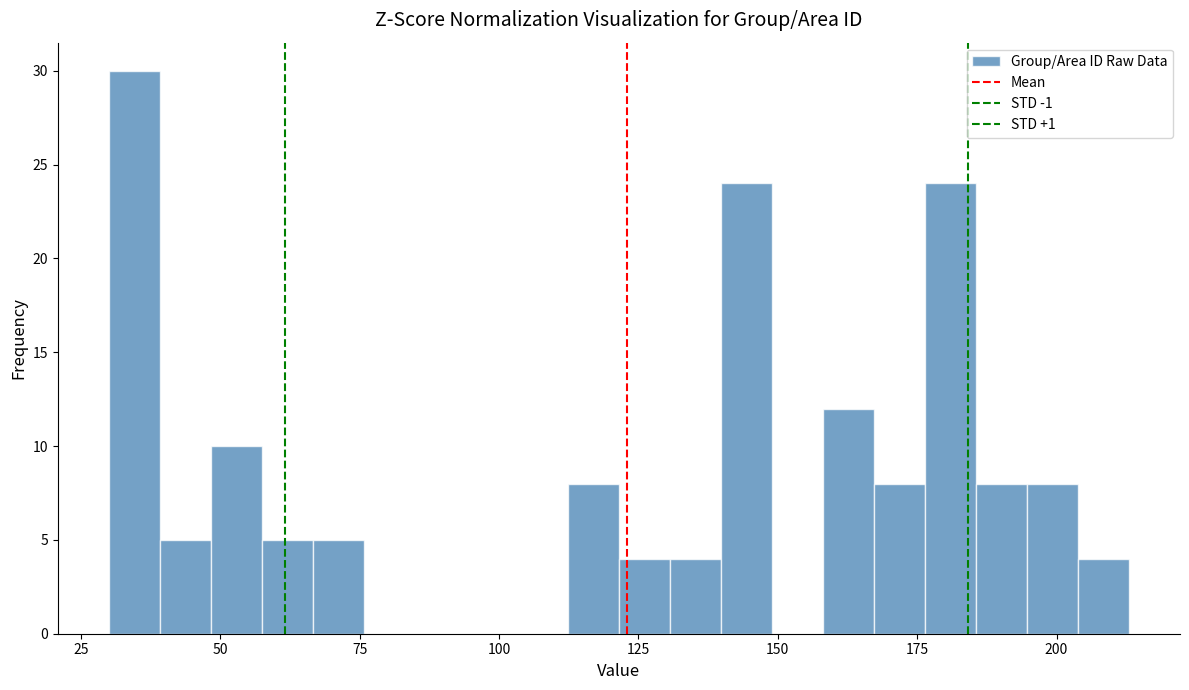

Read against the x-axis, roughly where is the centre of the tallest bar?

35